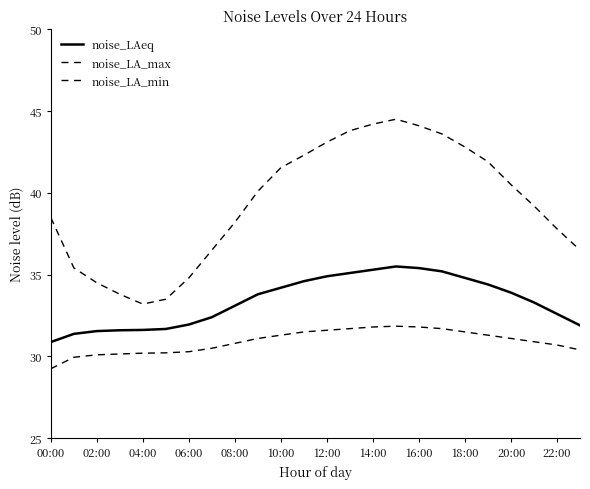

What is the greatest value displayed?

44.5